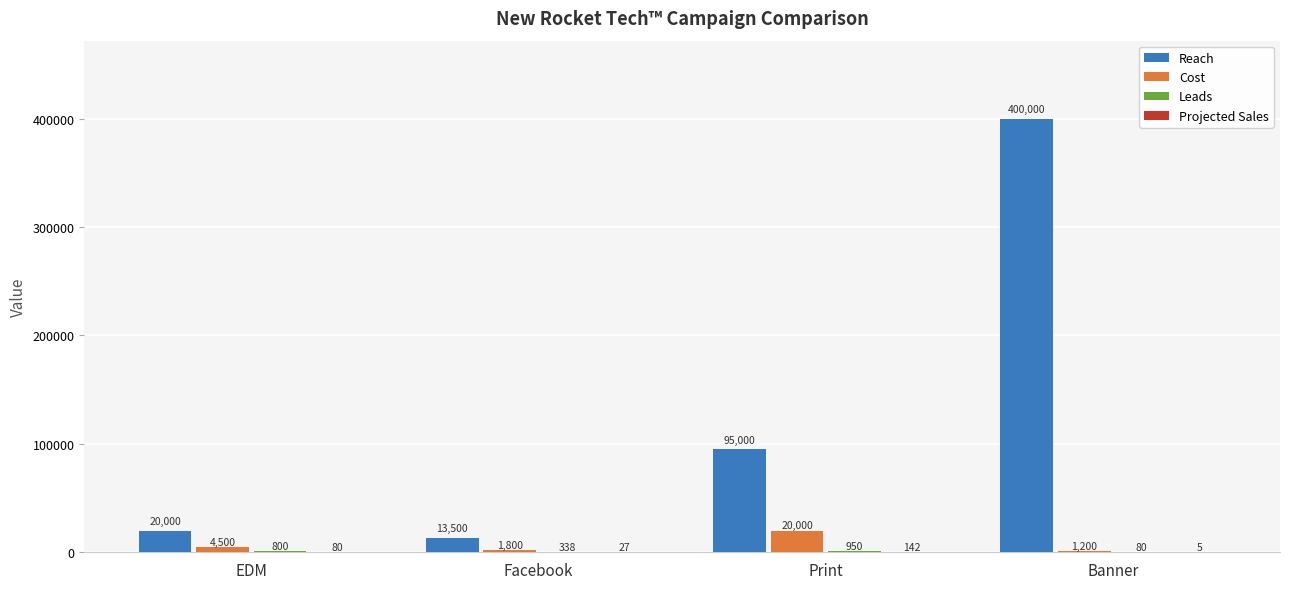

What is the maximum value for Cost?

20000.0